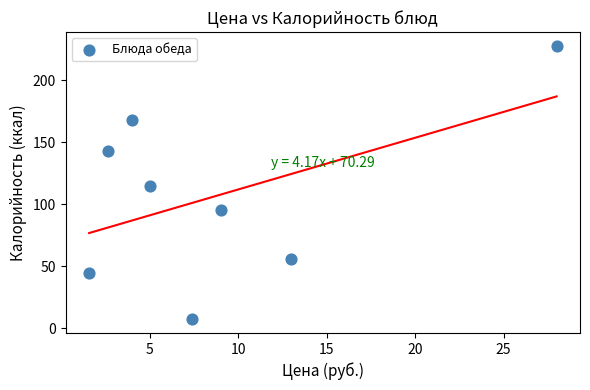

What is the range of Y values (max minus min)?

220.8